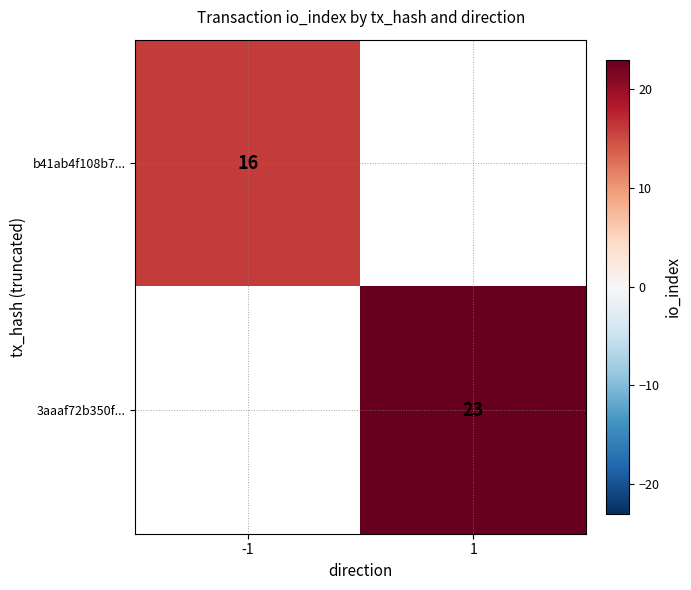

How many distinct data groups are displayed?

2